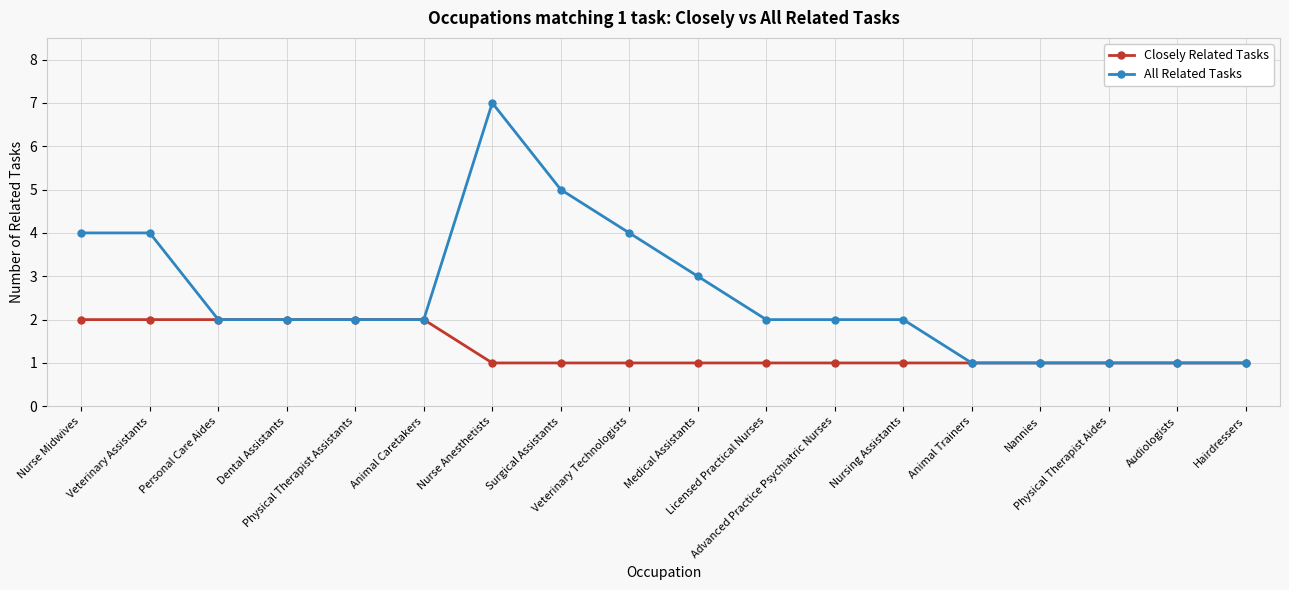

What is the difference between the maximum and minimum values in the All Related Tasks series?

6